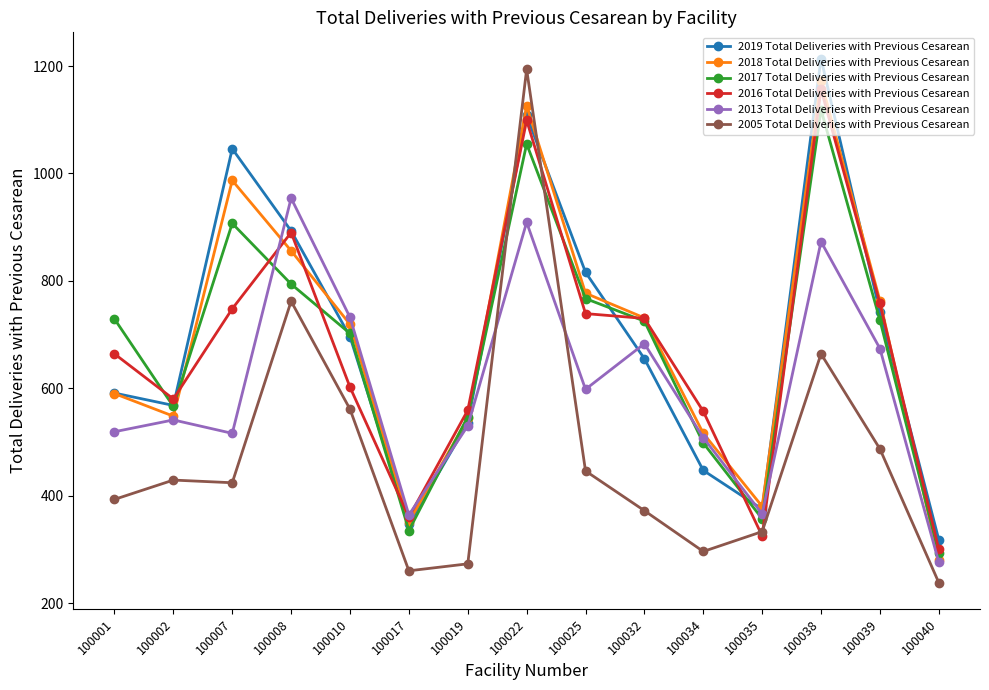

What are all the series names shown in the legend?

2019 Total Deliveries with Previous Cesarean, 2018 Total Deliveries with Previous Cesarean, 2017 Total Deliveries with Previous Cesarean, 2016 Total Deliveries with Previous Cesarean, 2013 Total Deliveries with Previous Cesarean, 2005 Total Deliveries with Previous Cesarean